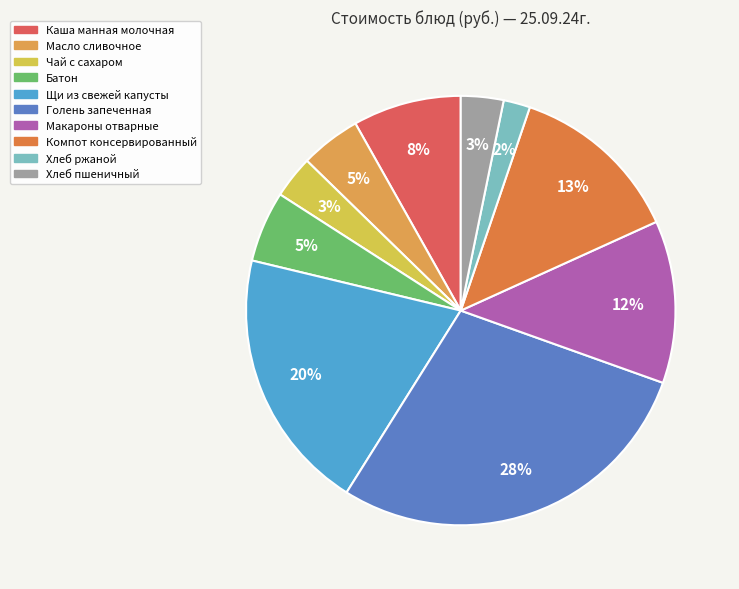

Is it true that Чай с сахаром is 3% of the pie?

True